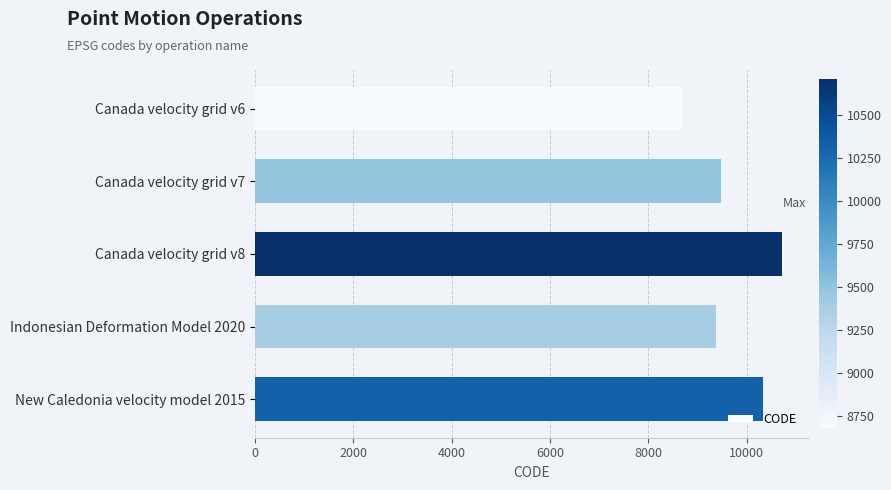

Between Canada velocity grid v7 and New Caledonia velocity model 2015, which is larger?

New Caledonia velocity model 2015